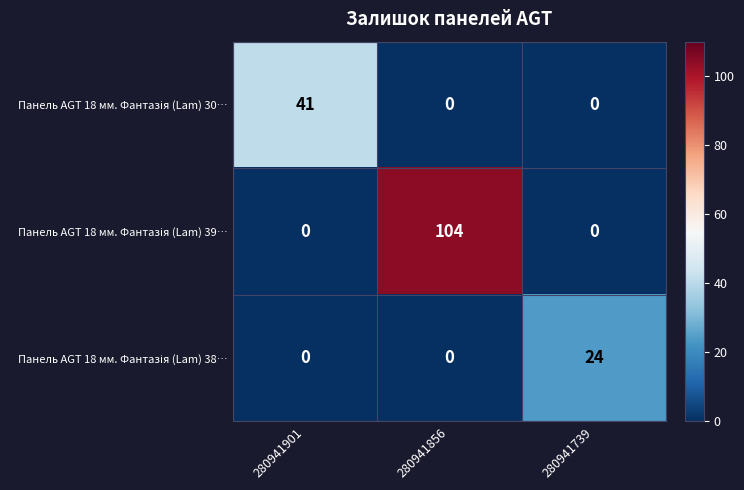

At how many categories does at least one series exceed 85?

1